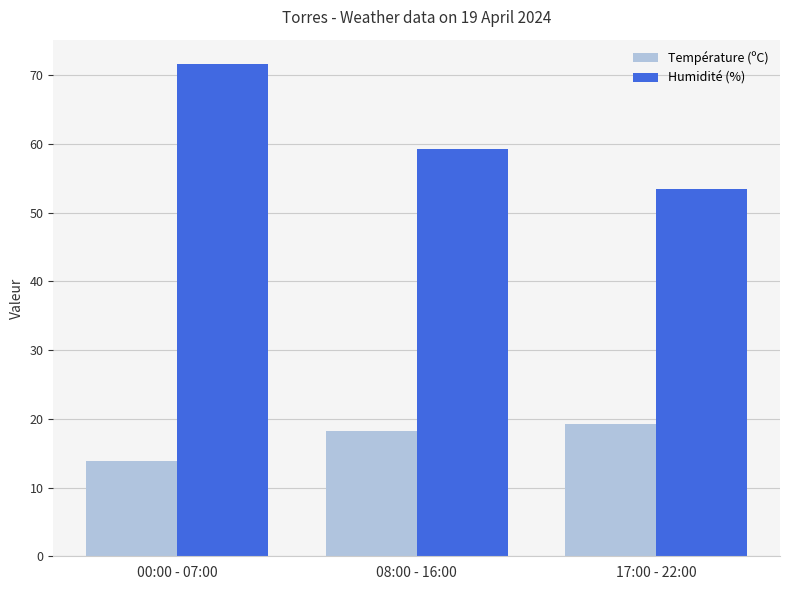

Which series has the widest spread of values?

Humidité (%)